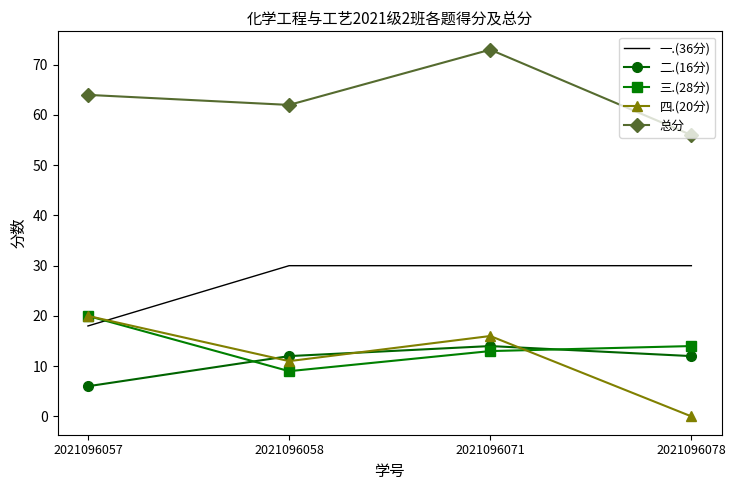

The 四.(20分) series shows 32 at 2021096057. True or false?

False